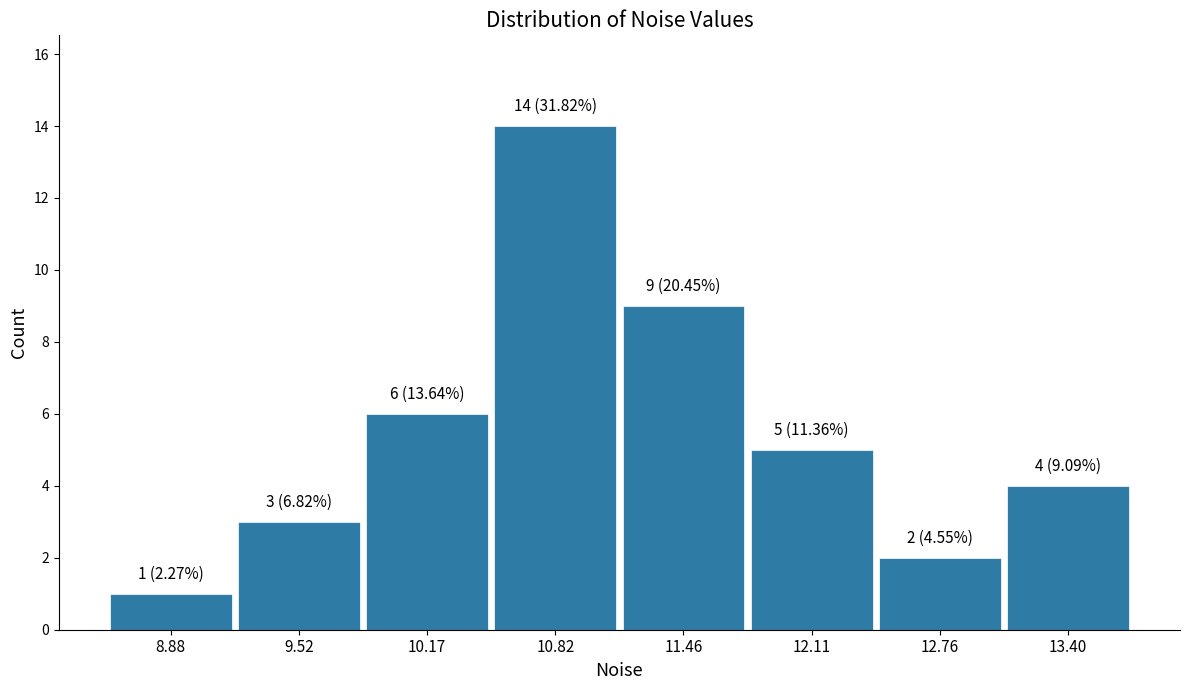

Which range on the x-axis has the tallest bar?

10.5 to 11.1